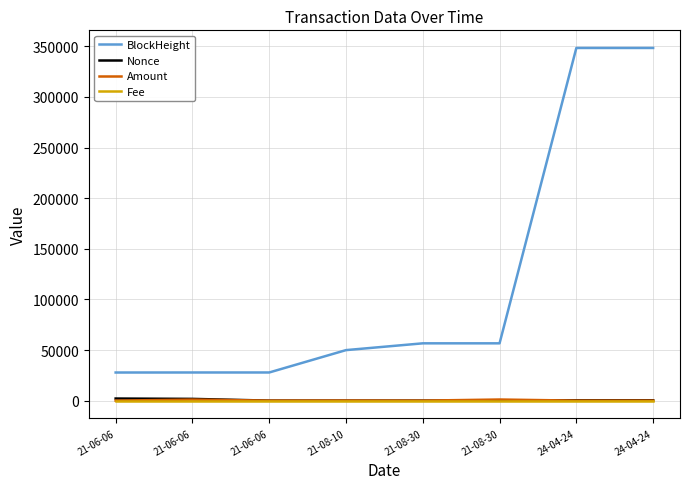

What is the label of the 1st point from the left?

21-06-06